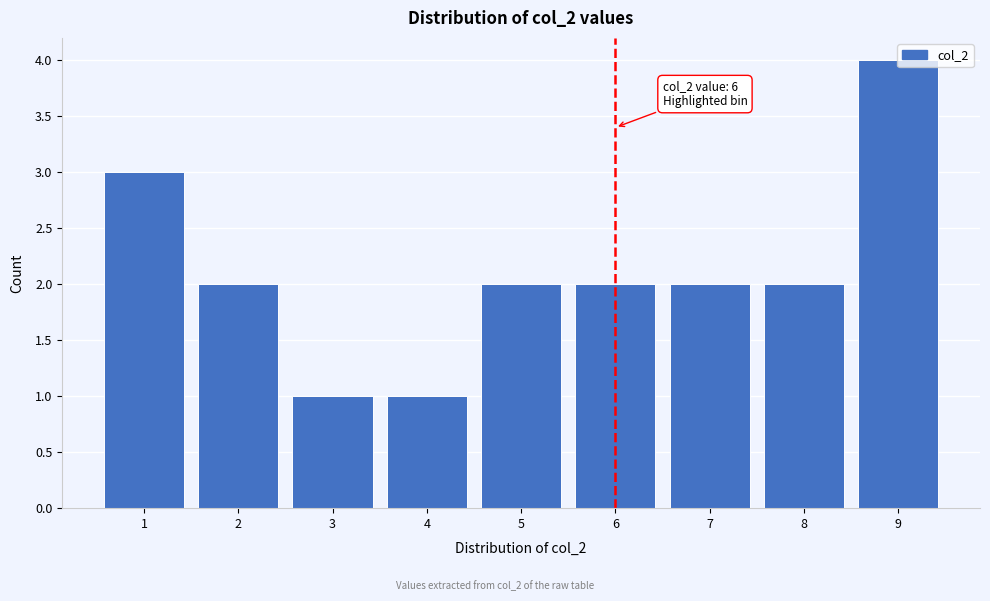

Which range on the x-axis has the tallest bar?

8.5 to 9.5